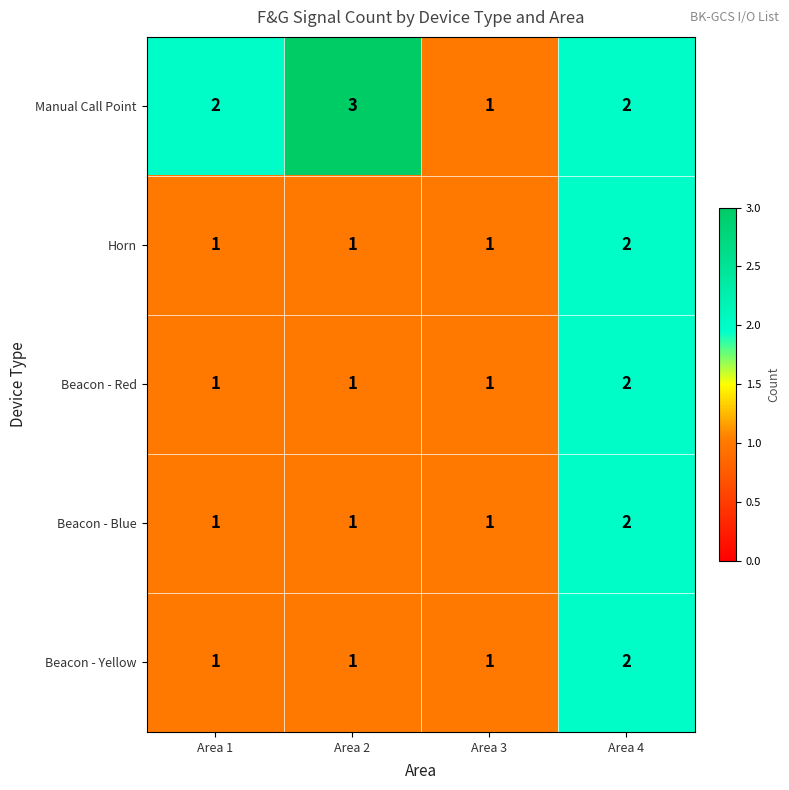

Count the Beacon - Yellow values in the range 1 to 2.

4